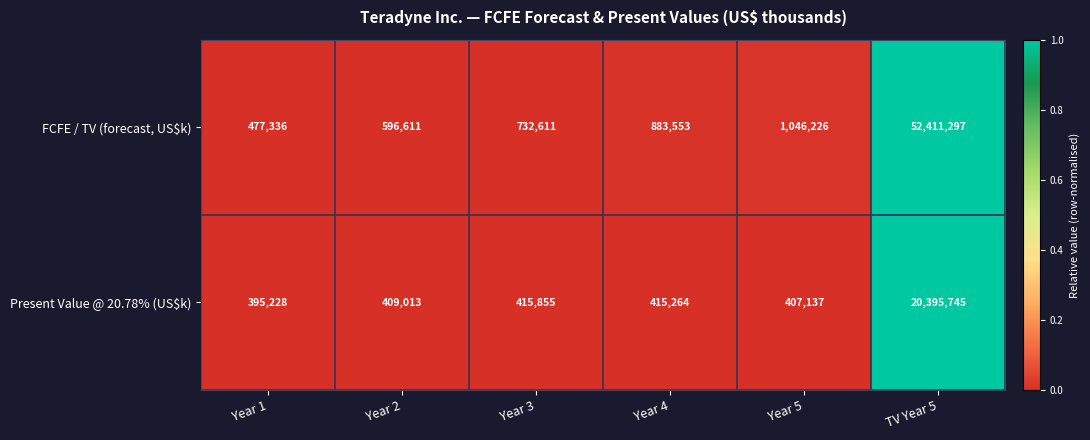

At which category is the sum across all series the highest?

TV Year 5